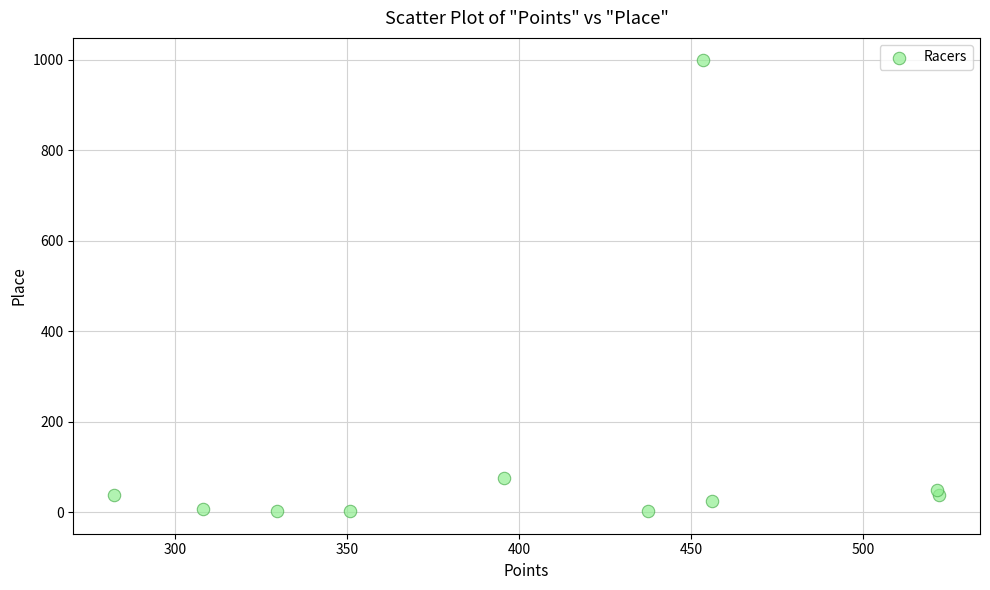

What is the average Y value?

124